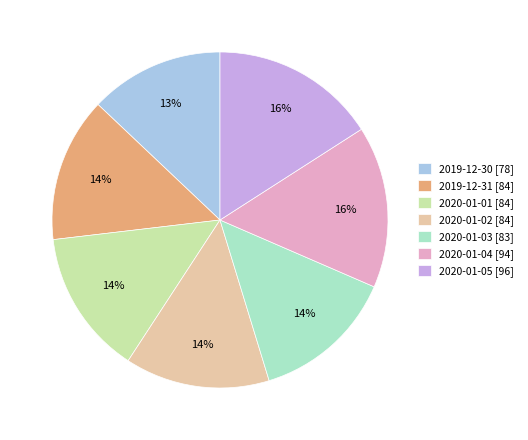

What is the smallest slice in the pie chart?

2019-12-30